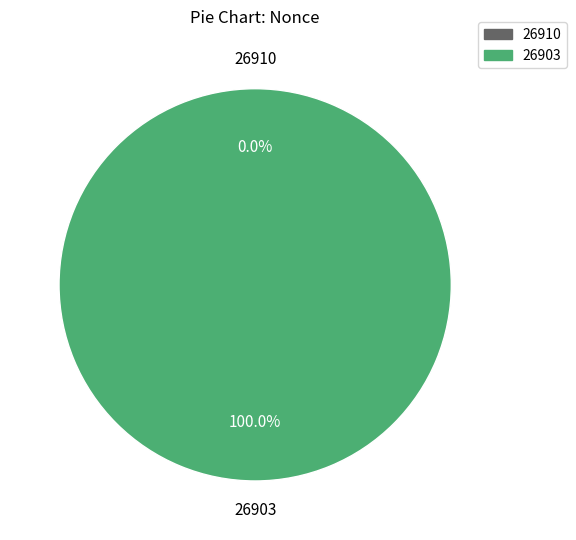

Is it true that 26903 is 99% of the pie?

False